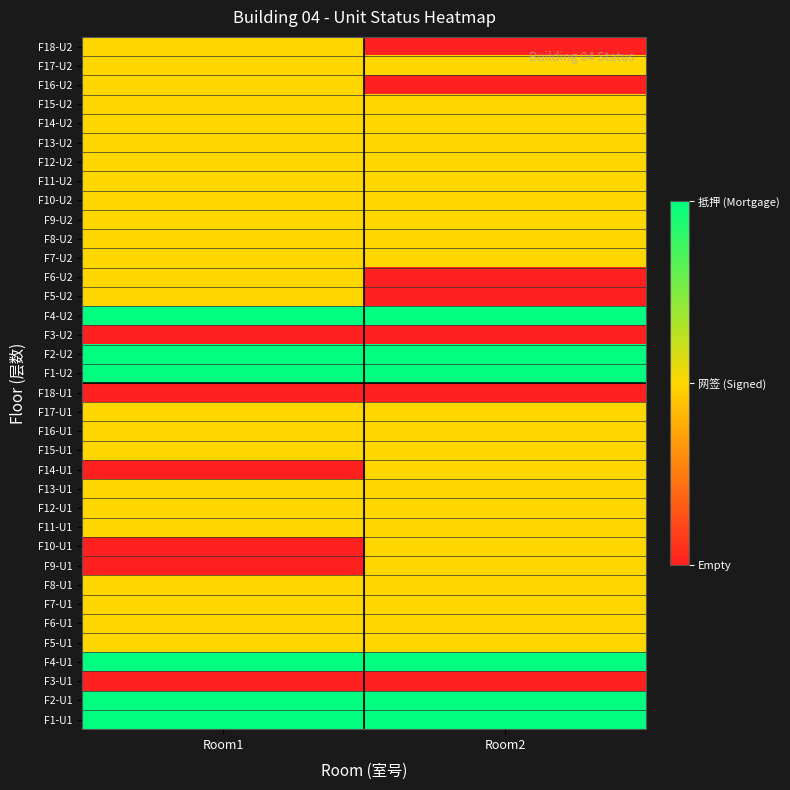

At Room2, list the series in order from largest to smallest.

F1-U1, F2-U1, F4-U1, F1-U2, F2-U2, F4-U2, F5-U1, F6-U1, F7-U1, F8-U1, F9-U1, F10-U1, F11-U1, F12-U1, F13-U1, F14-U1, F15-U1, F16-U1, F17-U1, F7-U2, F8-U2, F9-U2, F10-U2, F11-U2, F12-U2, F13-U2, F14-U2, F15-U2, F17-U2, F3-U1, F18-U1, F3-U2, F5-U2, F6-U2, F16-U2, F18-U2